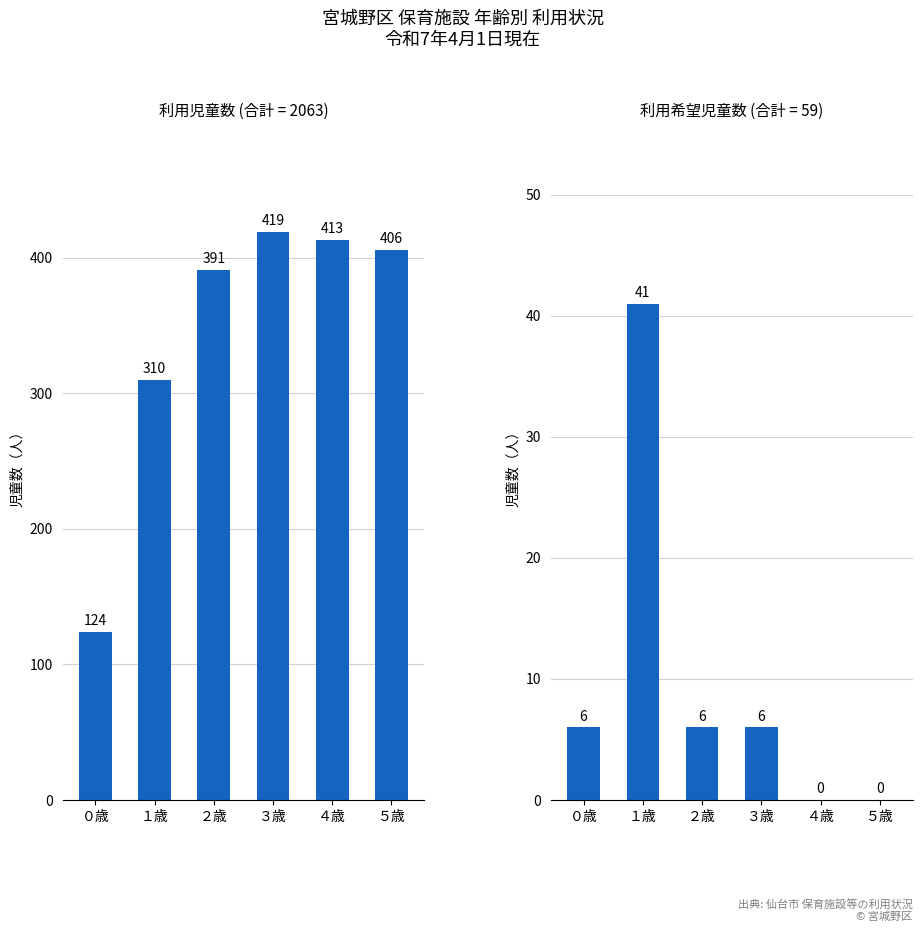

Reading right to left, extract all data points from this chart.

利用児童数: ５歳=406	４歳=413	３歳=419	２歳=391	１歳=310	０歳=124
利用希望児童数: ５歳=0	４歳=0	３歳=6	２歳=6	１歳=41	０歳=6